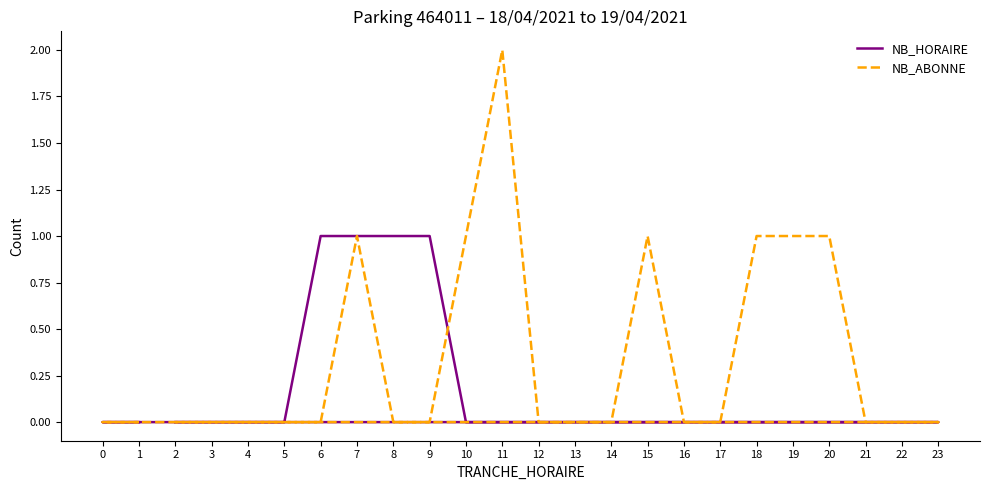

What is the highest value of the NB_HORAIRE series?

1